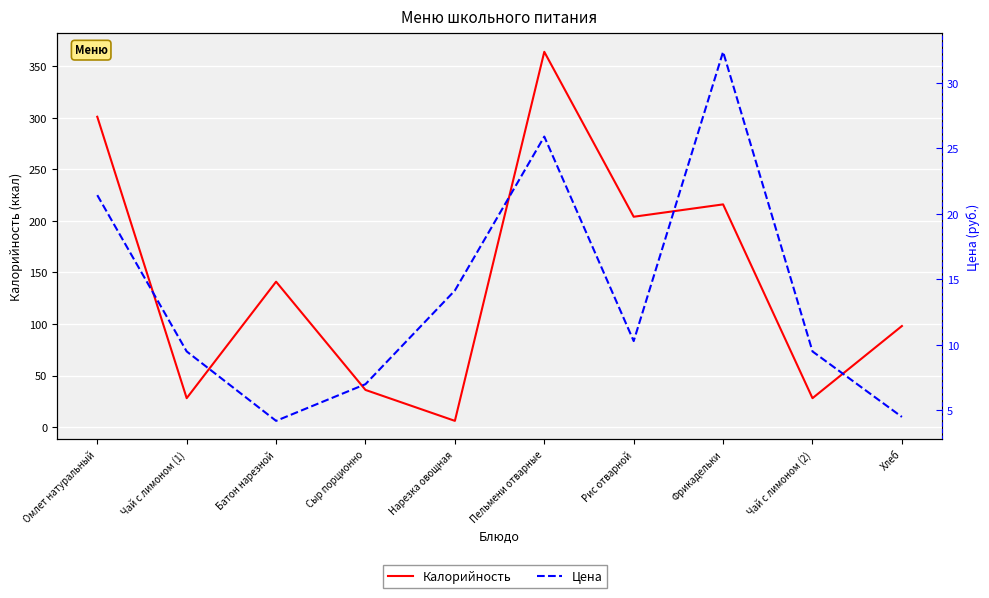

At which category does Цена reach its first local peak?

Пельмени отварные